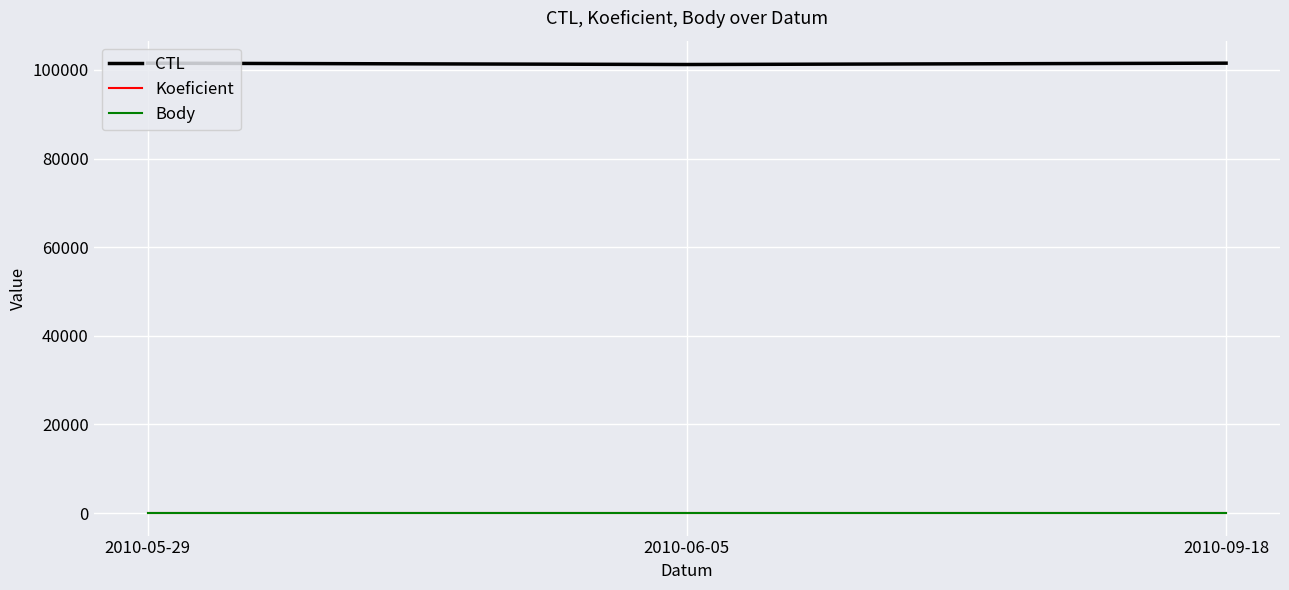

Does the chart display data point markers on the line(s)?

No